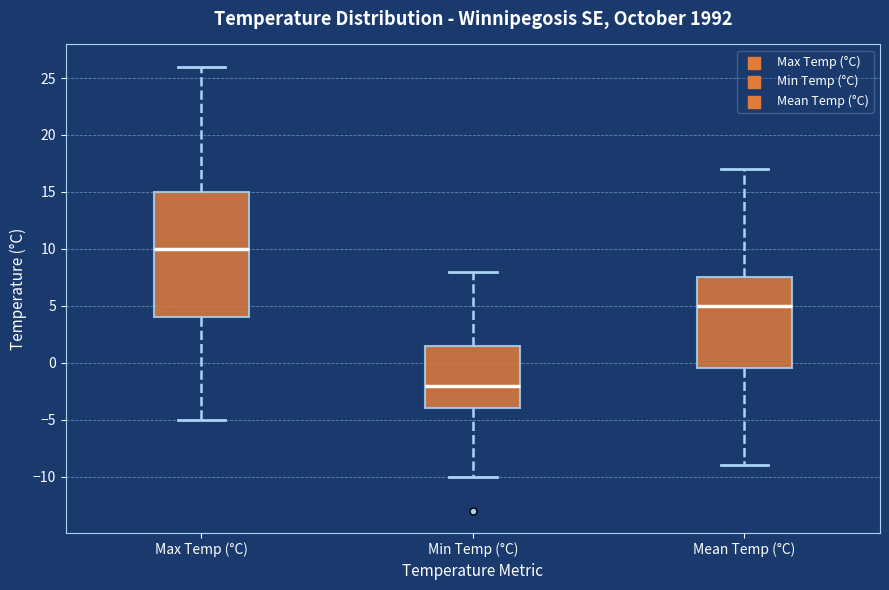

Where does the median line of the box for Min Temp (°C) sit on the y-axis? The values are not printed on the chart, so give them approximately, as read against the axis.

-2.0